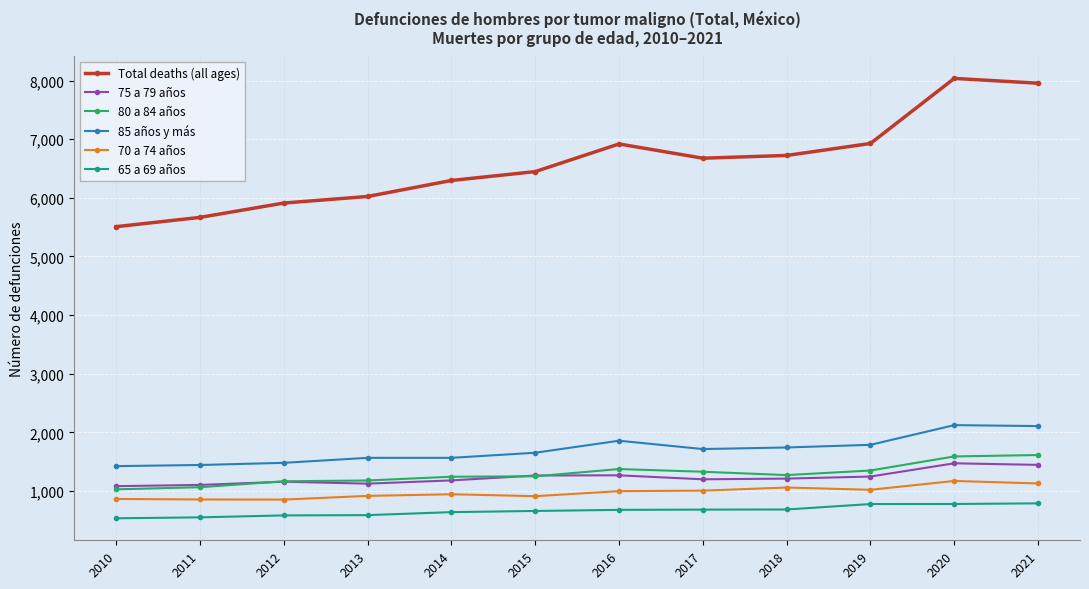

What is the sum of all 80 a 84 años values?

15453